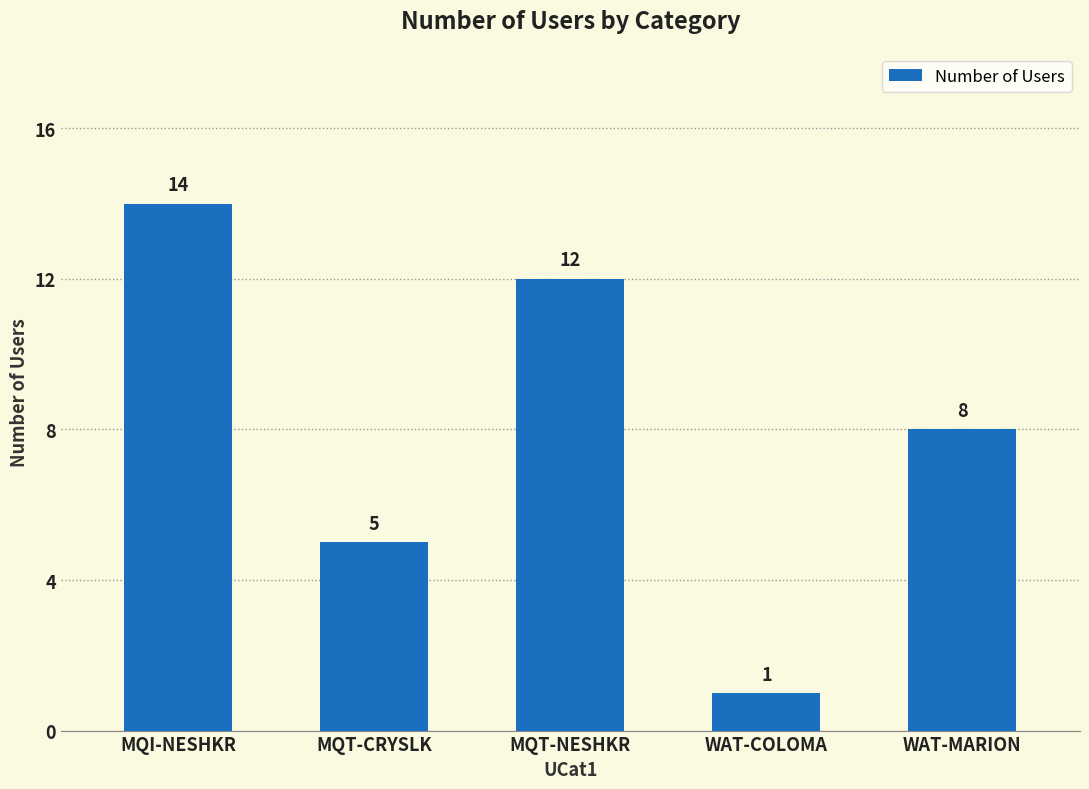

What is the ratio of the value at MQI-NESHKR to the value at MQT-CRYSLK?

2.8